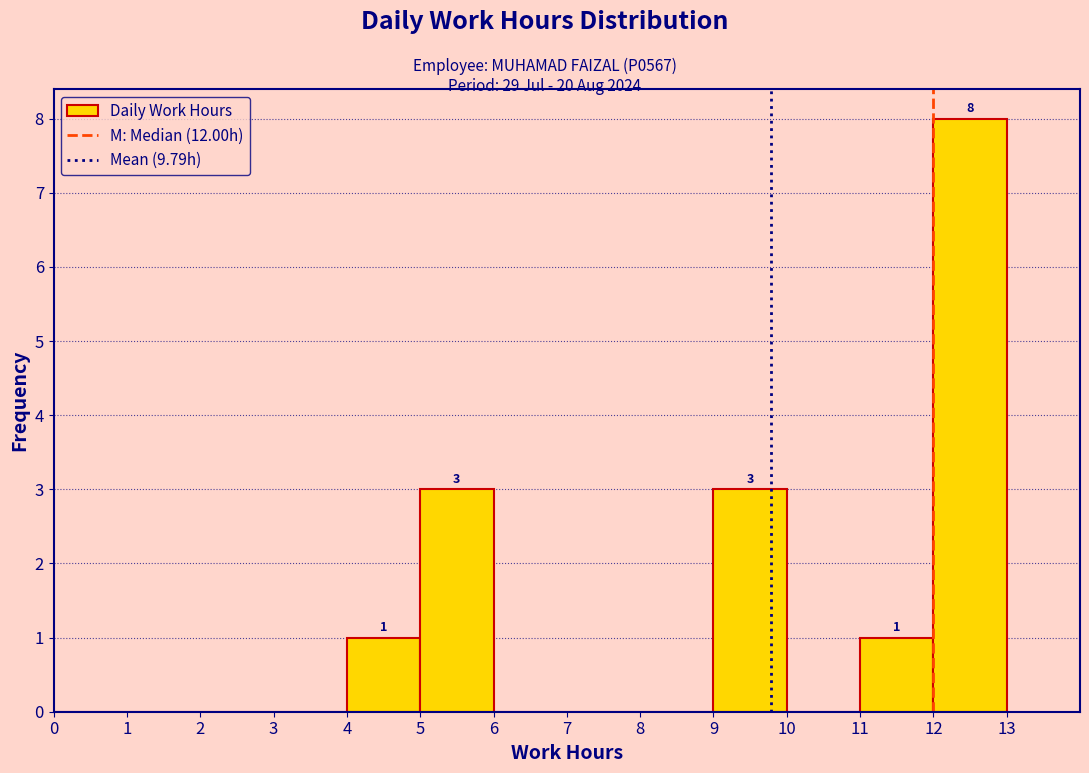

Over which range of the x-axis is the bar tallest?

12 to 13